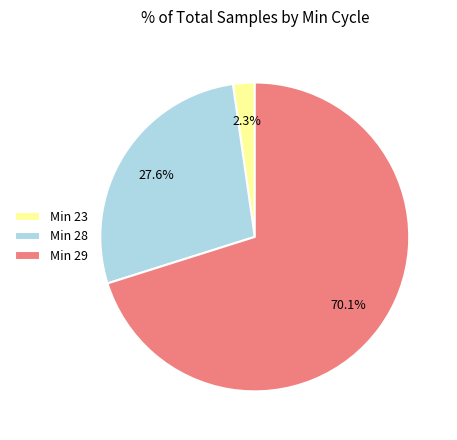

Rank the categories by value from highest to lowest.

Min 29, Min 28, Min 23